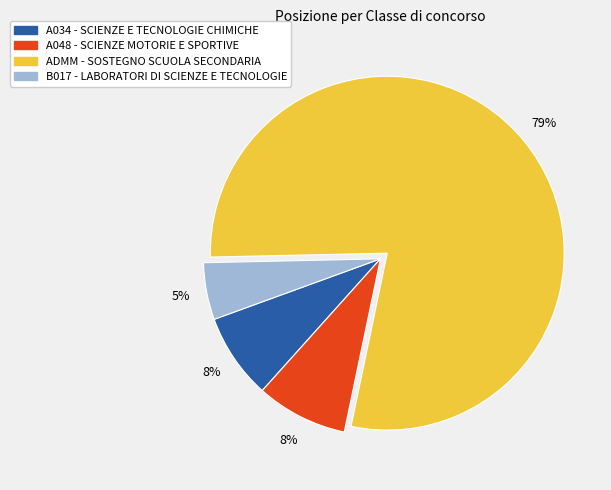

To the nearest percent, what portion does A048 - SCIENZE MOTORIE E SPORTIVE represent?

8%